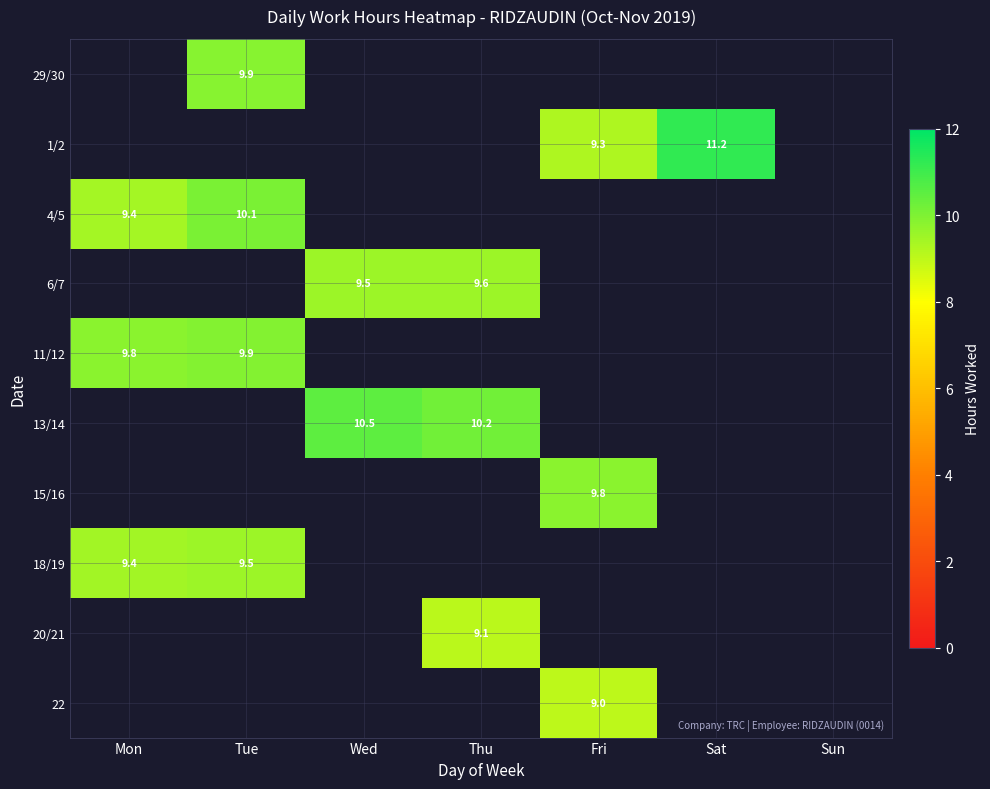

What is the difference between the highest and lowest values at Sat?

11.2